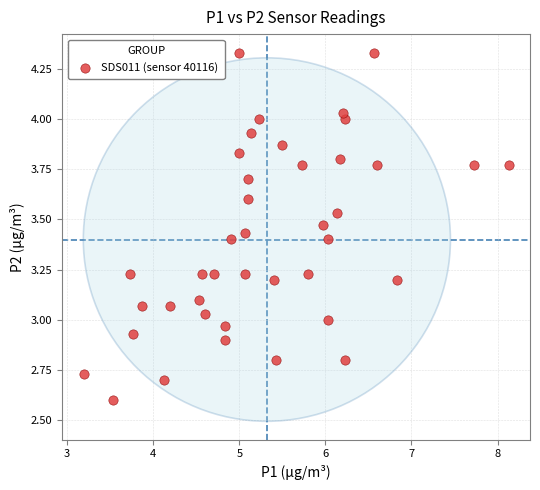

What is the range of X values (max minus min)?

4.9